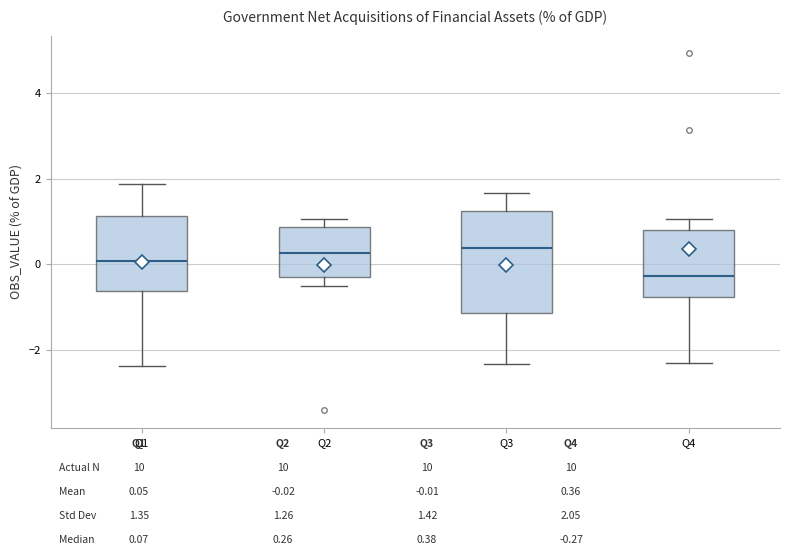

Which box is the tallest, from its lower edge to its upper edge?

Q3